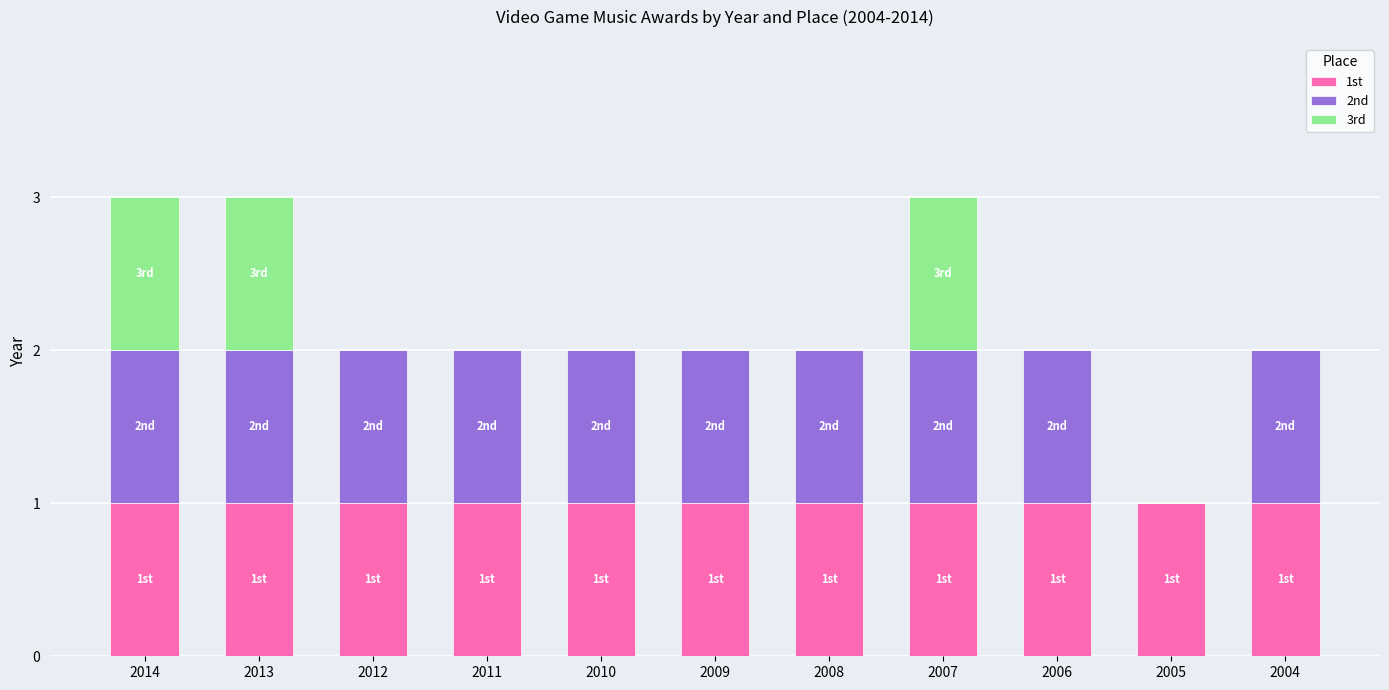

What is the total value across all series at 2013?

3